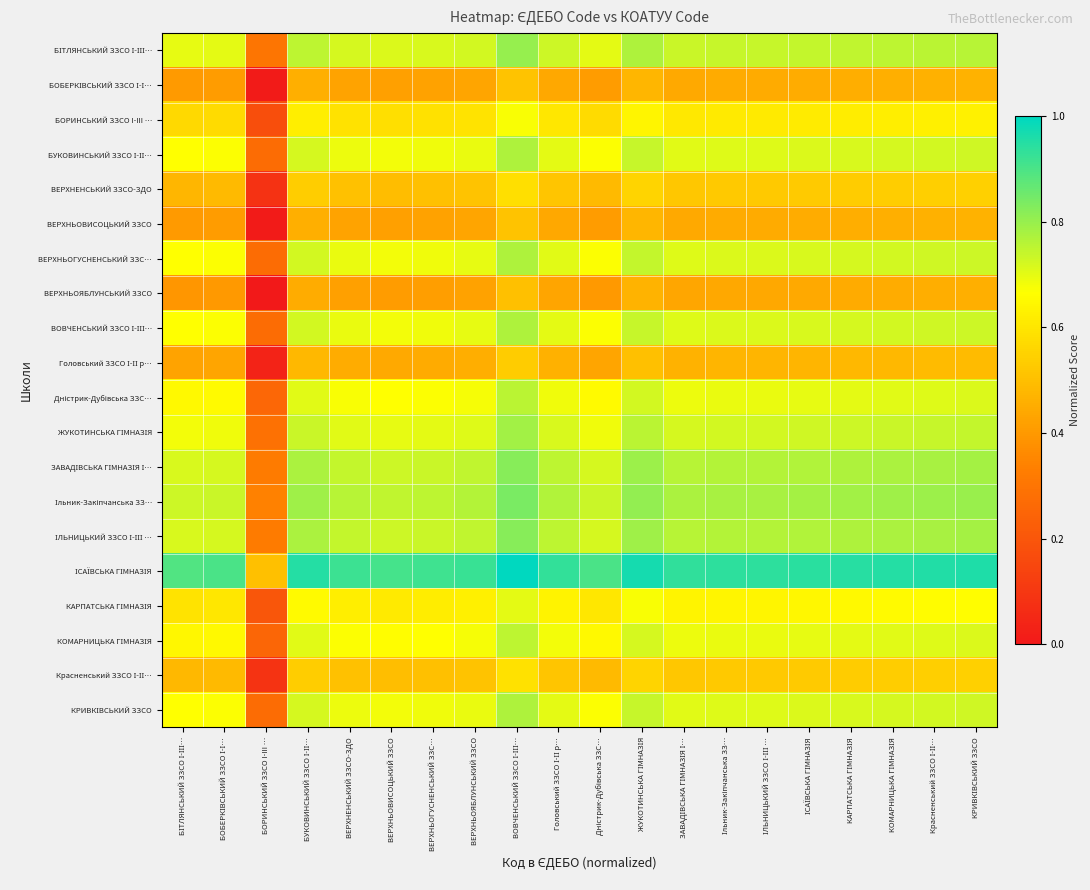

What is the spread (max minus min) of values at ВЕРХНЬОВИСОЦЬКИЙ ЗЗСО?

0.5